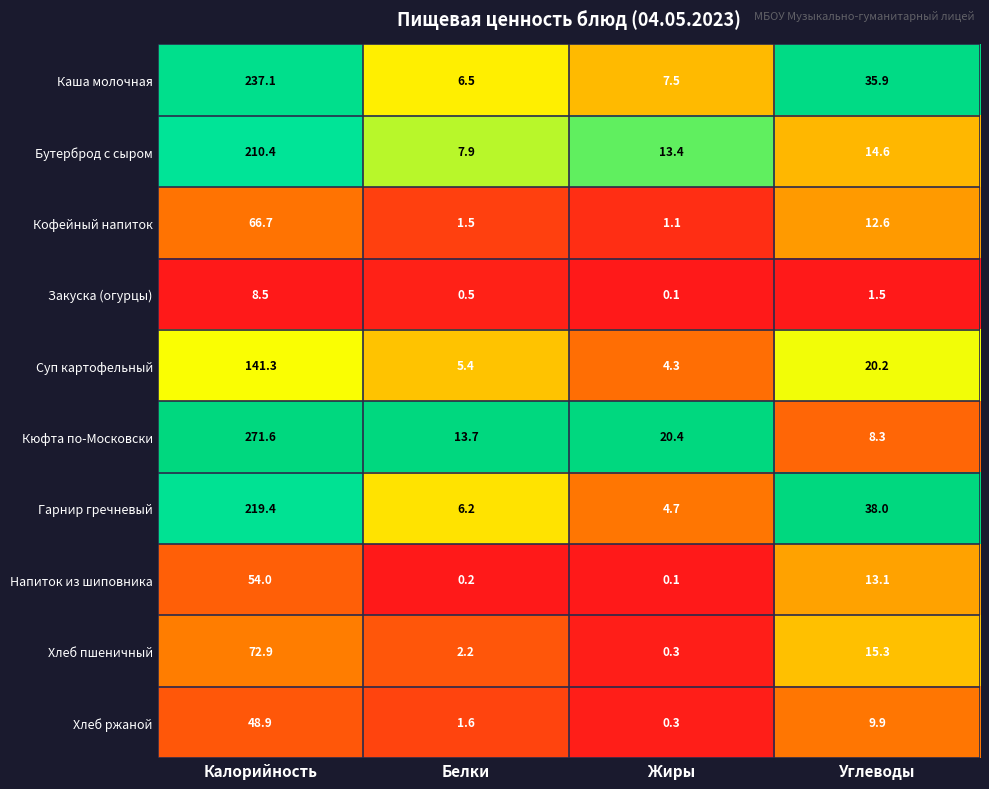

The value of Закуска (огурцы) at Углеводы is 1.5. True or false?

True